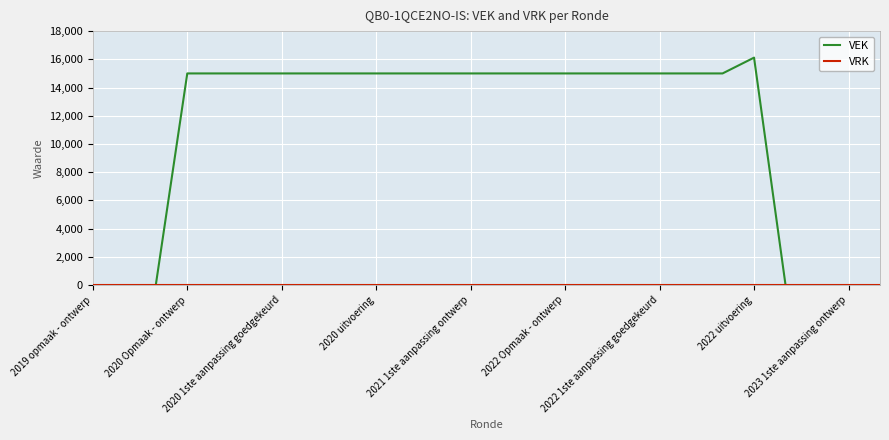

What is the maximum value shown in the chart?

16120